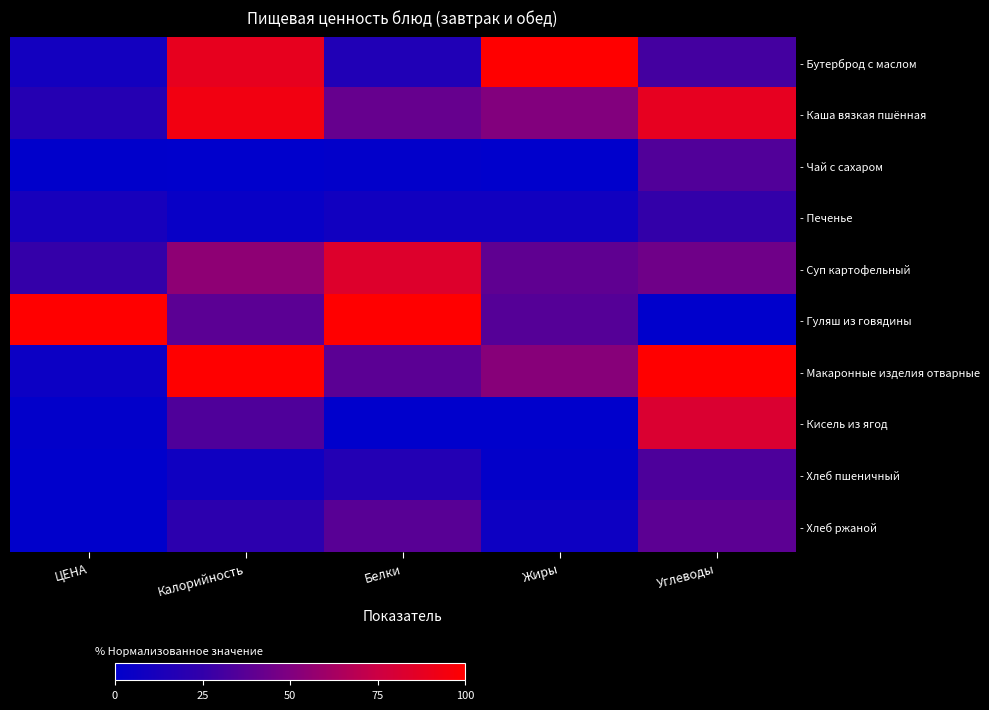

Reading left to right, transcribe all the data shown in this chart.

- Бутерброд с маслом: ЦЕНА=0.1	Калорийность=0.9	Белки=0.2	Жиры=1.0	Углеводы=0.3
- Каша вязкая пшённая: ЦЕНА=0.2	Калорийность=0.9	Белки=0.4	Жиры=0.5	Углеводы=0.9
- Чай с сахаром: ЦЕНА=0.0	Калорийность=0.0	Белки=0.0	Жиры=0.0	Углеводы=0.4
- Печенье: ЦЕНА=0.1	Калорийность=0.0	Белки=0.1	Жиры=0.1	Углеводы=0.3
- Суп картофельный: ЦЕНА=0.3	Калорийность=0.5	Белки=0.8	Жиры=0.4	Углеводы=0.4
- Гуляш из говядины: ЦЕНА=1.0	Калорийность=0.4	Белки=1.0	Жиры=0.4	Углеводы=0.0
- Макаронные изделия отварные: ЦЕНА=0.1	Калорийность=1.0	Белки=0.4	Жиры=0.5	Углеводы=1.0
- Кисель из ягод: ЦЕНА=0.0	Калорийность=0.3	Белки=0.0	Жиры=0.0	Углеводы=0.8
- Хлеб пшеничный: ЦЕНА=0.0	Калорийность=0.1	Белки=0.2	Жиры=0.0	Углеводы=0.3
- Хлеб ржаной: ЦЕНА=0.0	Калорийность=0.2	Белки=0.4	Жиры=0.1	Углеводы=0.4